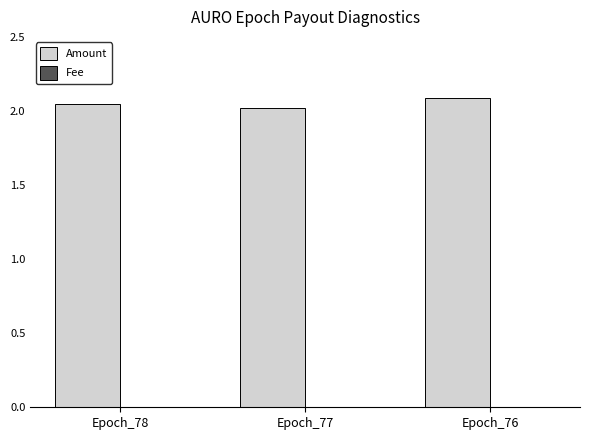

Is it true that Amount equals 2.8 at Epoch_77?

False